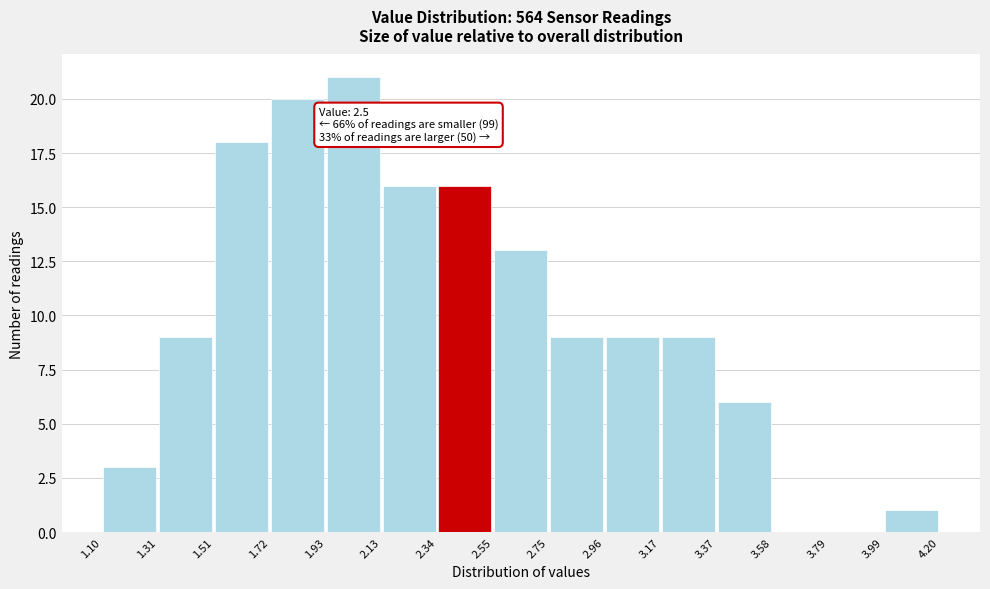

Over which range of the x-axis is the bar tallest?

1.93 to 2.13